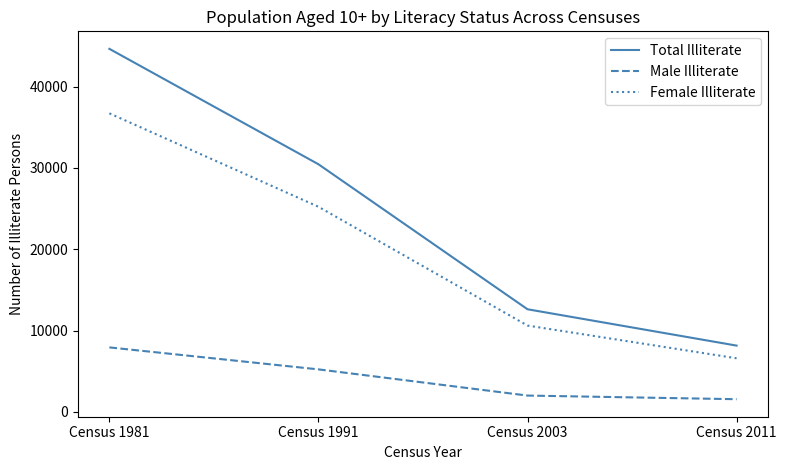

The value of Male Illiterate at Census 1981 is 13539. True or false?

False